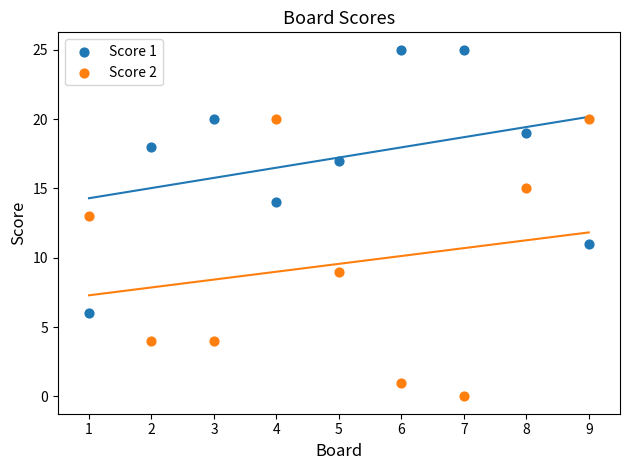

Which series has the largest Y range (max minus min)?

Score 2